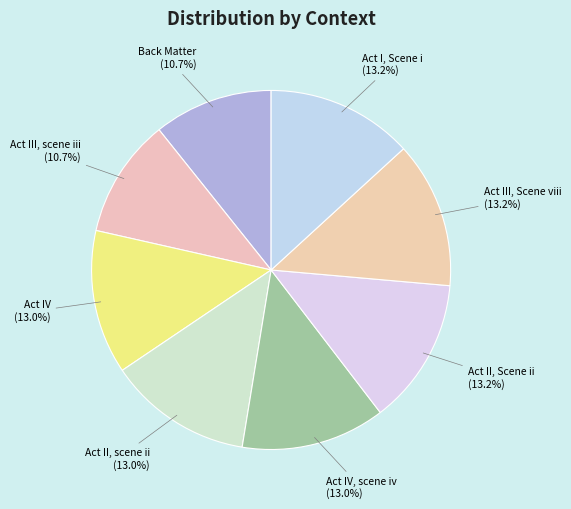

How many segments does this pie chart have?

8